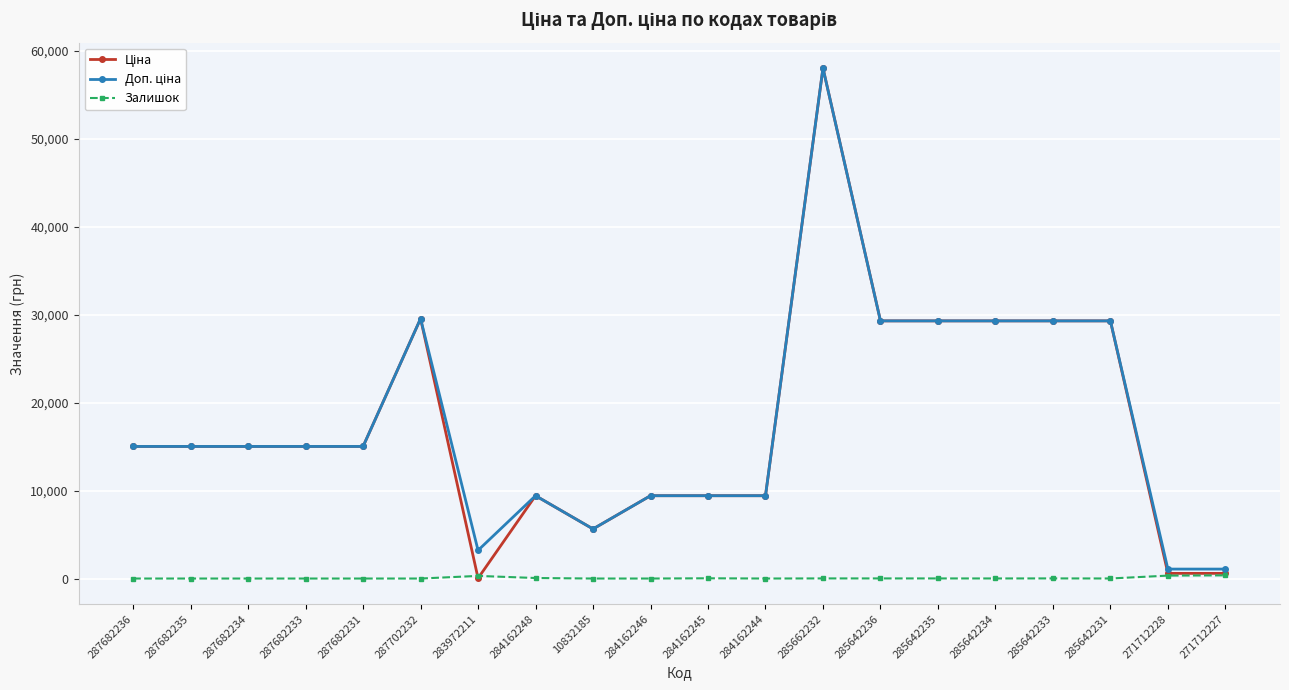

At which label does Залишок first exceed 8?

283972211